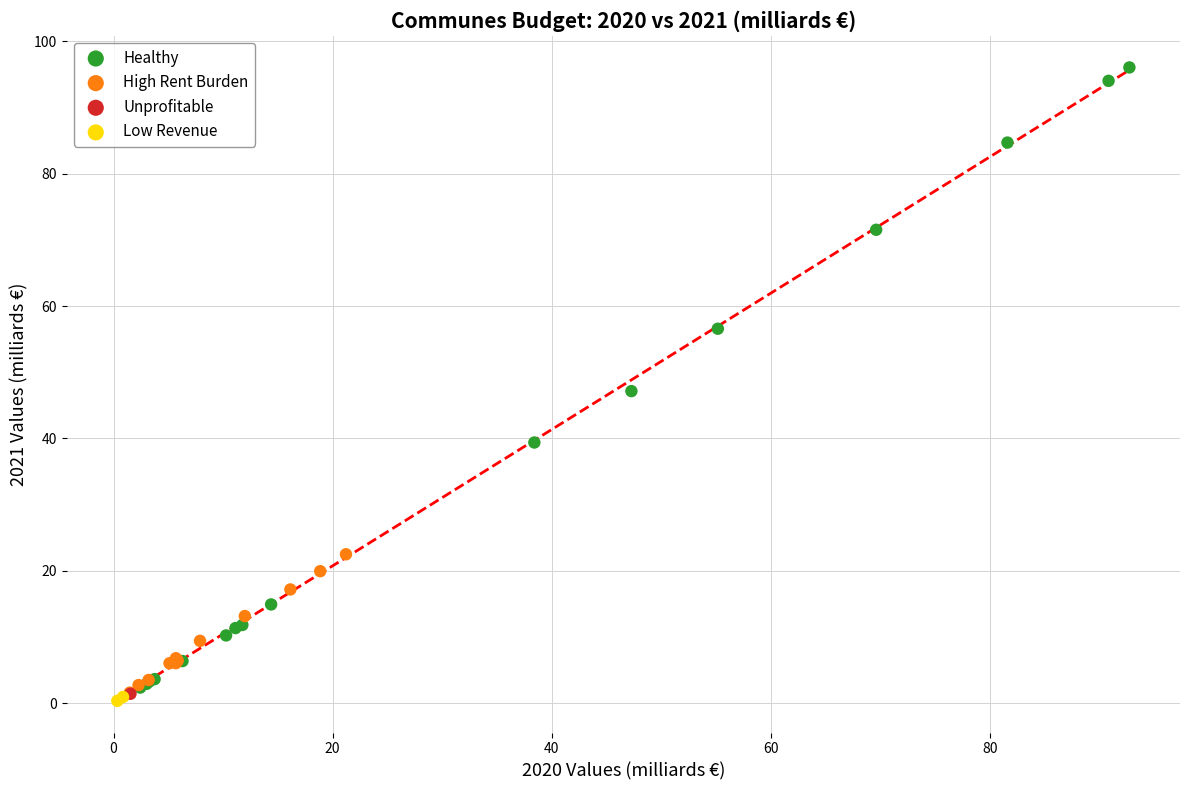

What are all the series names shown in the legend?

Healthy, High Rent Burden, Unprofitable, Low Revenue